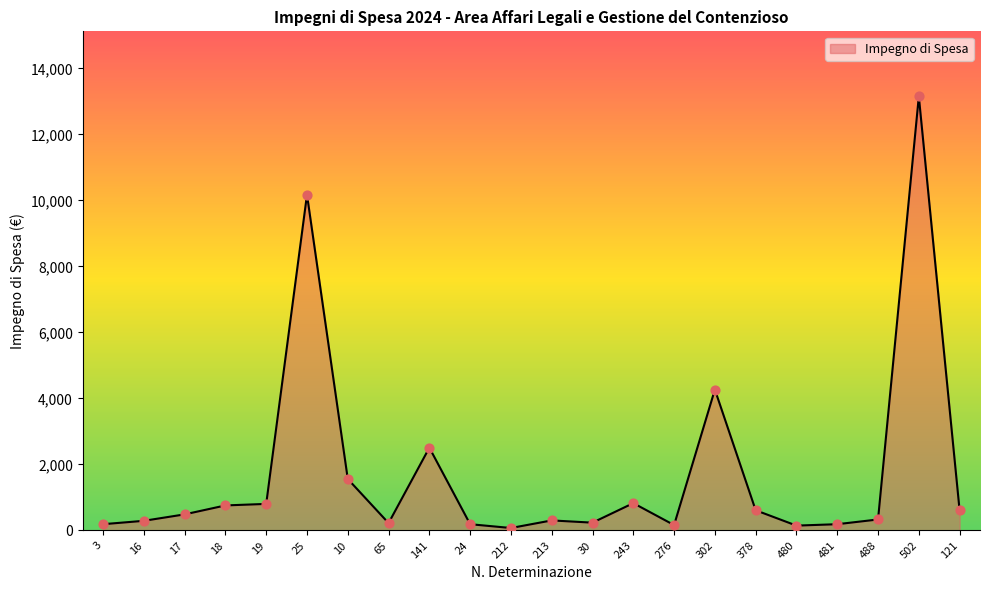

What is the change in value from 3 to 65?

+34.2